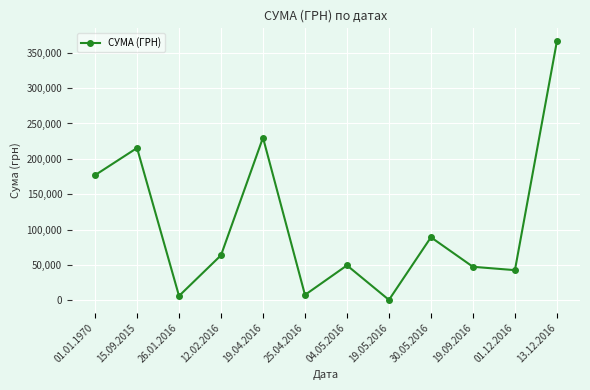

What is the difference between the values at 01.12.2016 and 30.05.2016?

46515.0